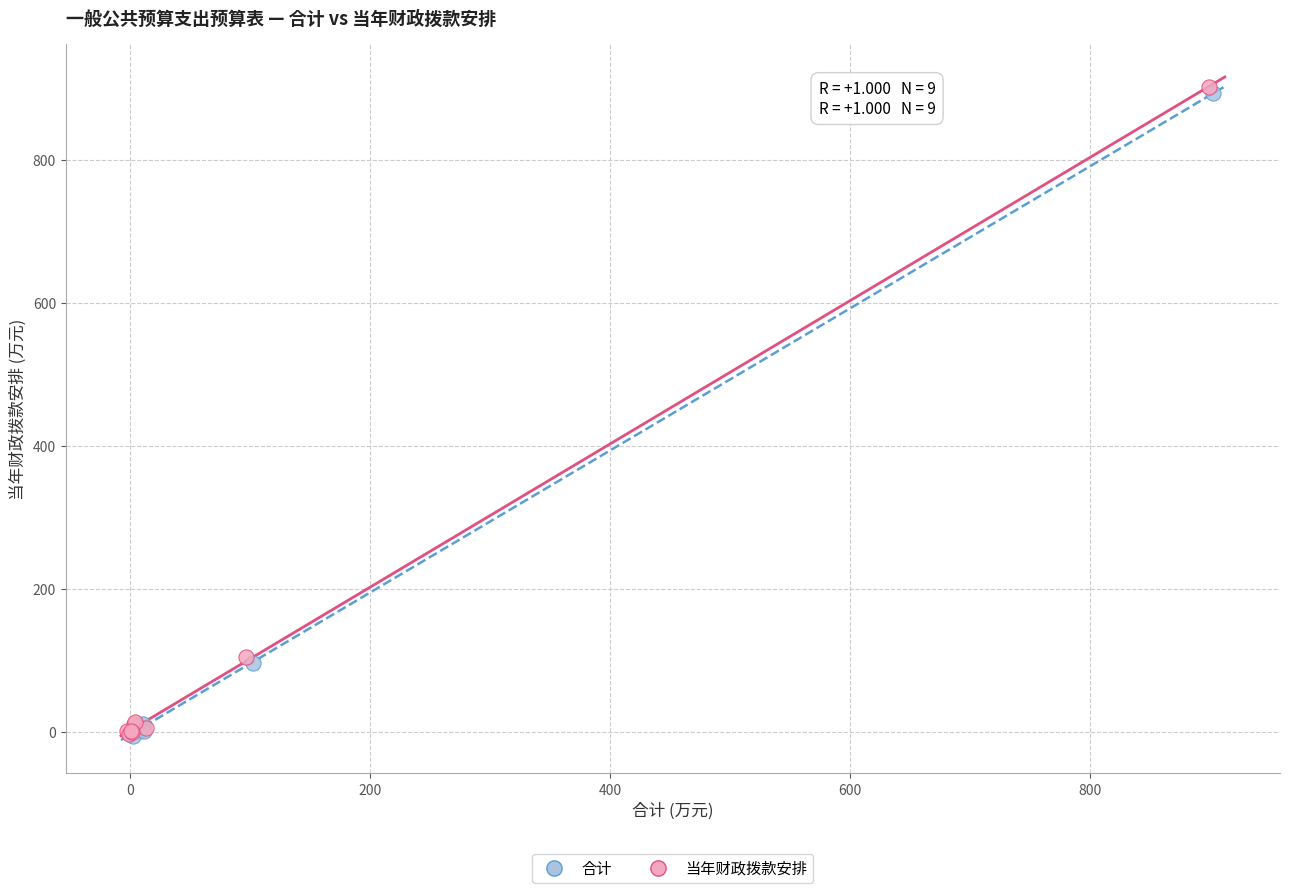

Which series has the largest Y range (max minus min)?

当年财政拨款安排